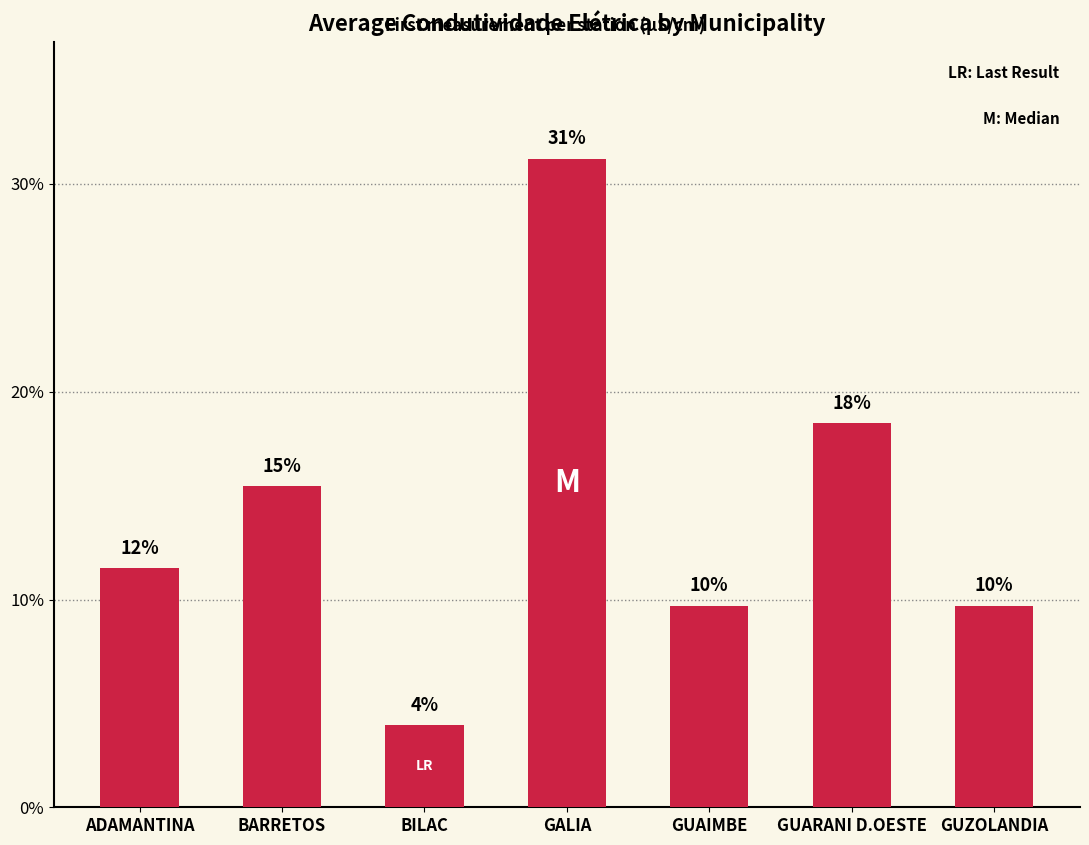

The value at ADAMANTINA is 11.5. True or false?

True